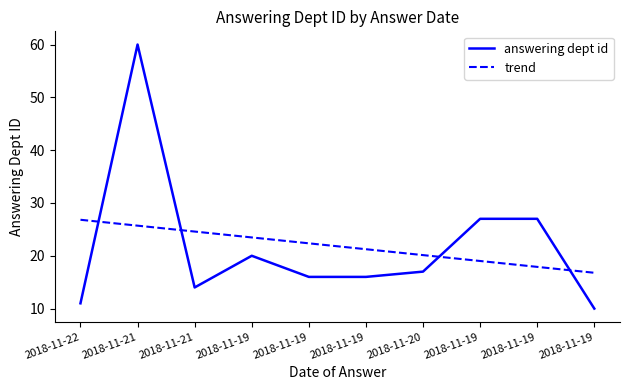

What is the smallest value displayed?

10